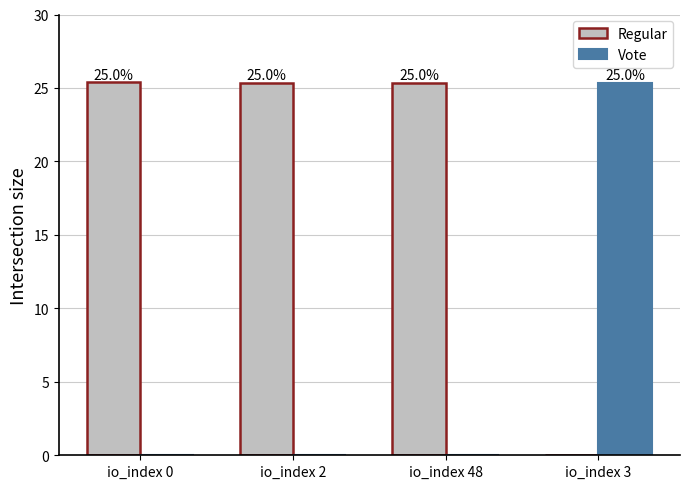

Which series has the largest range (max minus min)?

Regular